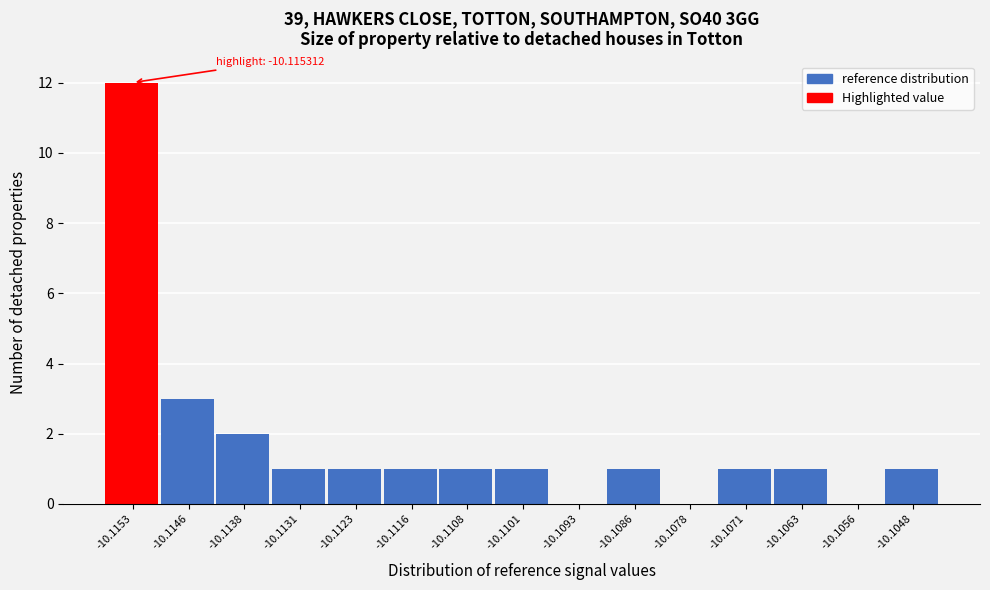

Reading left to right, list all the values displayed in this chart.

-10.1153=12	-10.1146=3	-10.1138=2	-10.1131=1	-10.1123=1	-10.1116=1	-10.1108=1	-10.1101=1	-10.1093=0	-10.1086=1	-10.1078=0	-10.1071=1	-10.1063=1	-10.1056=0	-10.1048=1